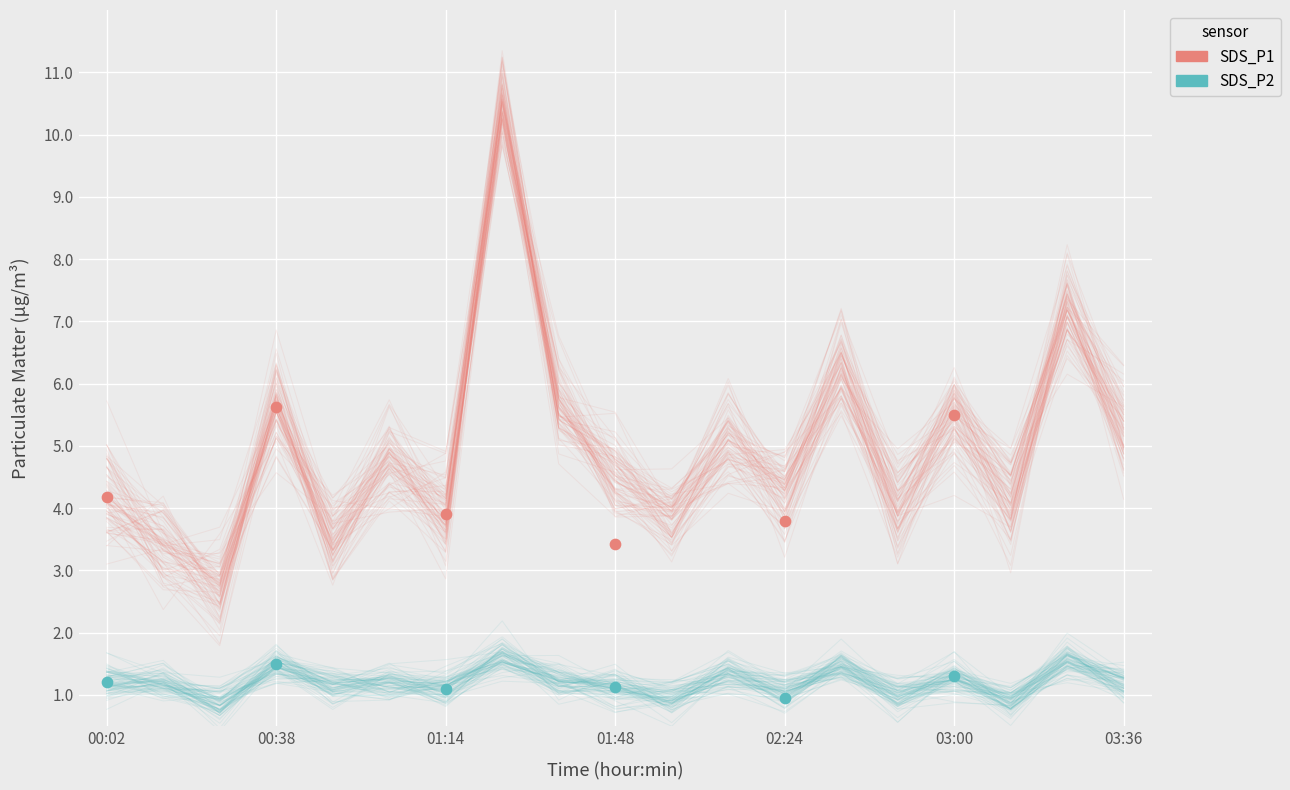

What are all the series names shown in the legend?

SDS_P1, SDS_P2